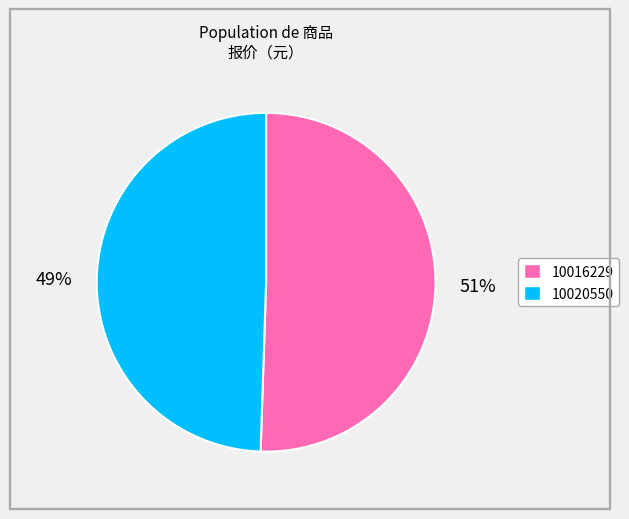

To the nearest percent, what portion does 10016229 represent?

51%